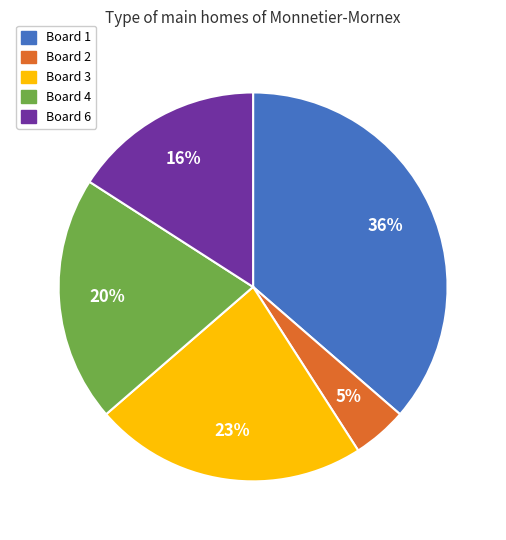

To the nearest percent, what portion does Board 3 represent?

23%